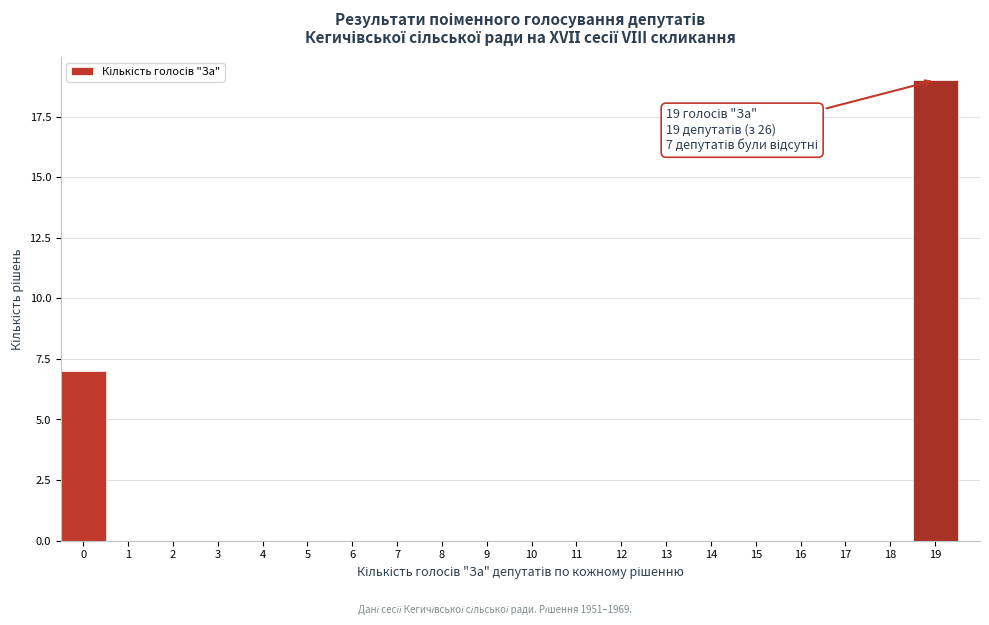

Over which range of the x-axis is the bar tallest?

18.5 to 19.5